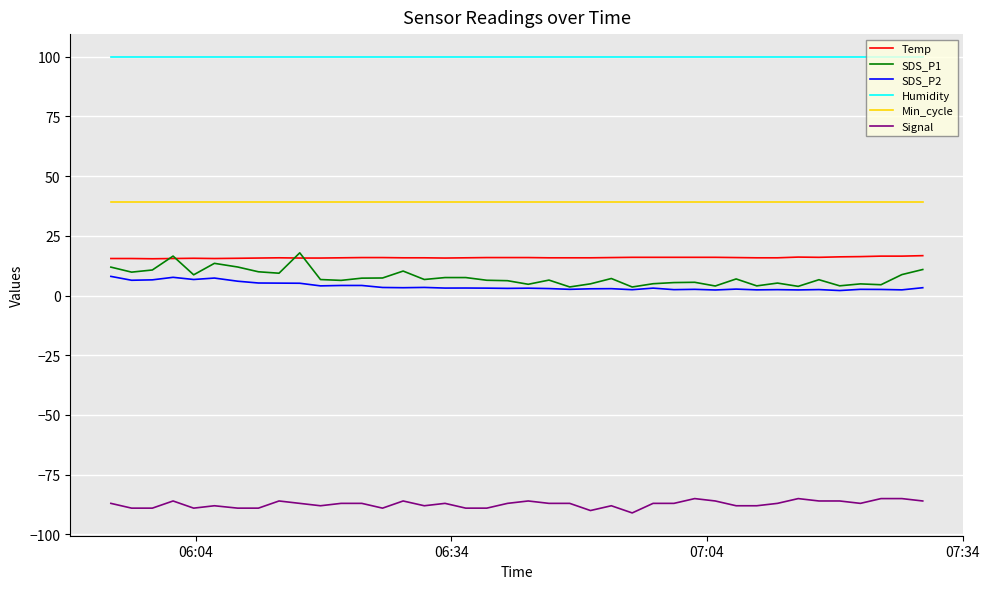

What is the smallest value displayed?

-91.0